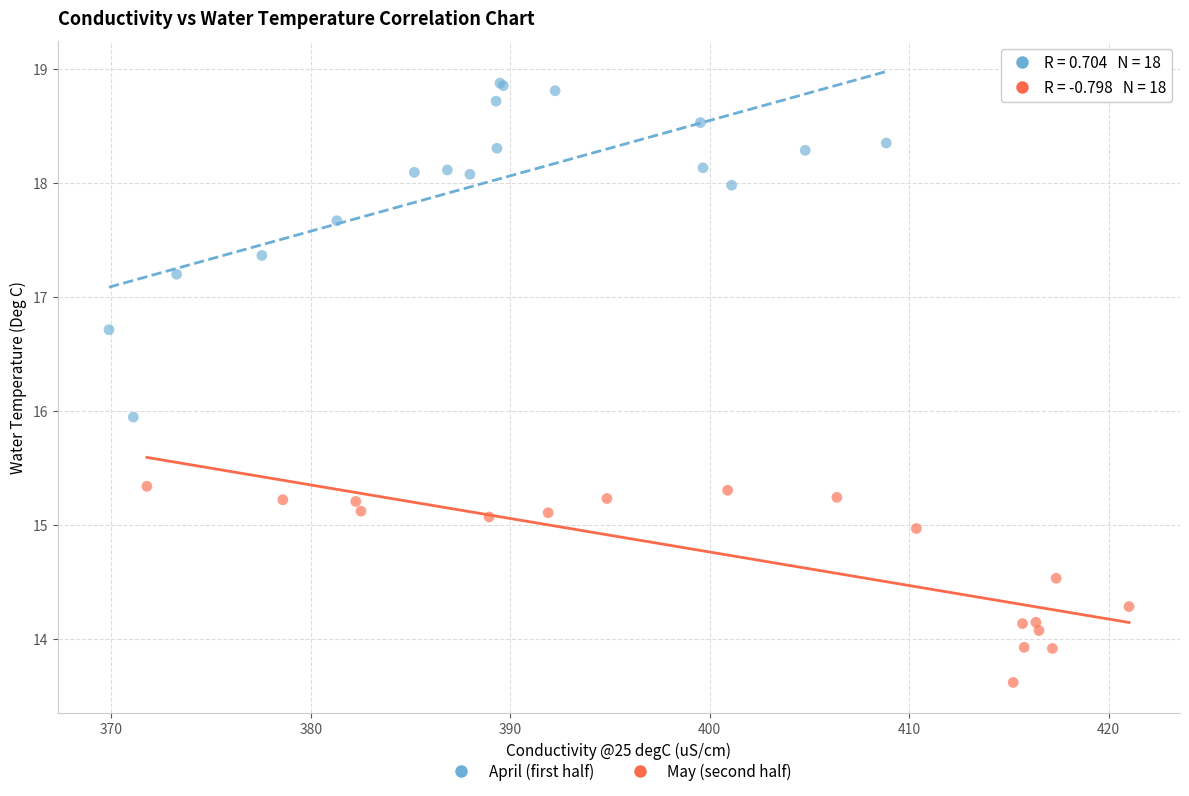

Which series contains the highest Y value?

April (first half)